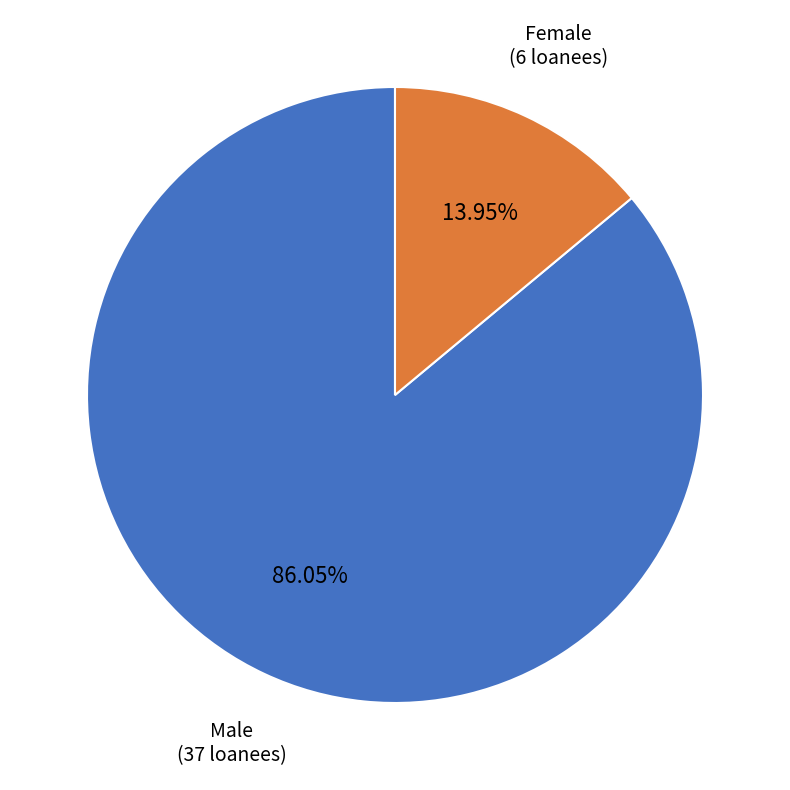

Is there a majority slice in this chart?

Yes